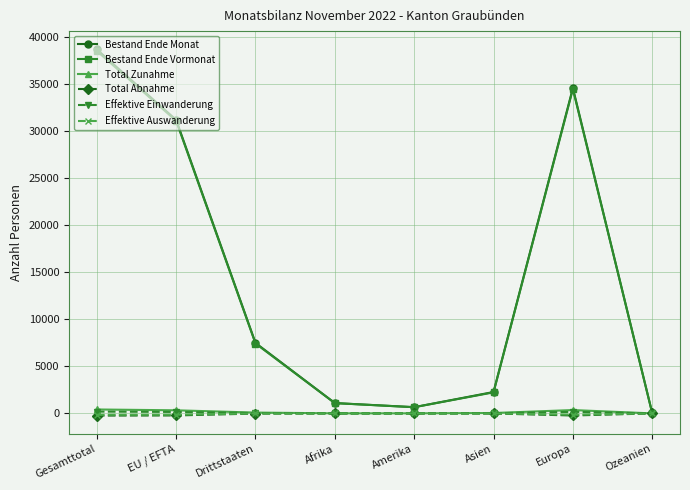

At which category does the chart reach its peak across all series?

Gesamttotal